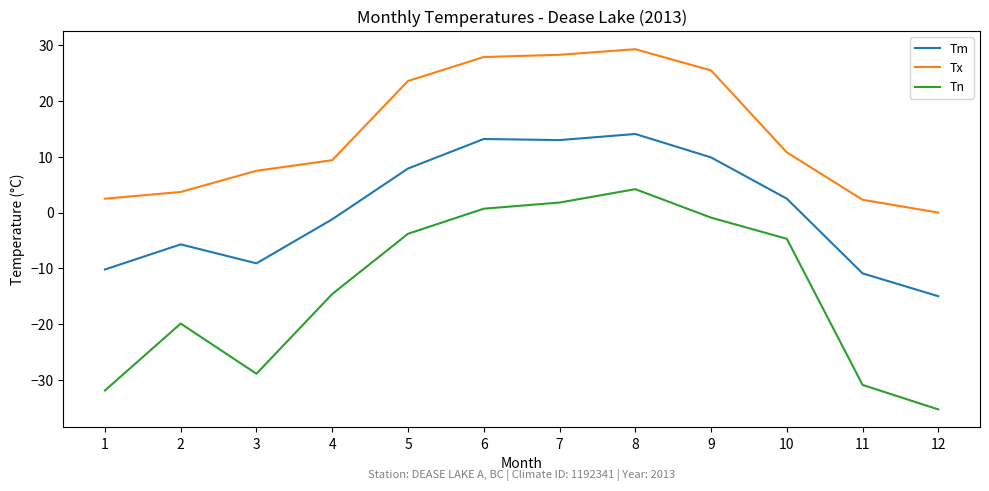

What is the smallest value displayed?

-35.3